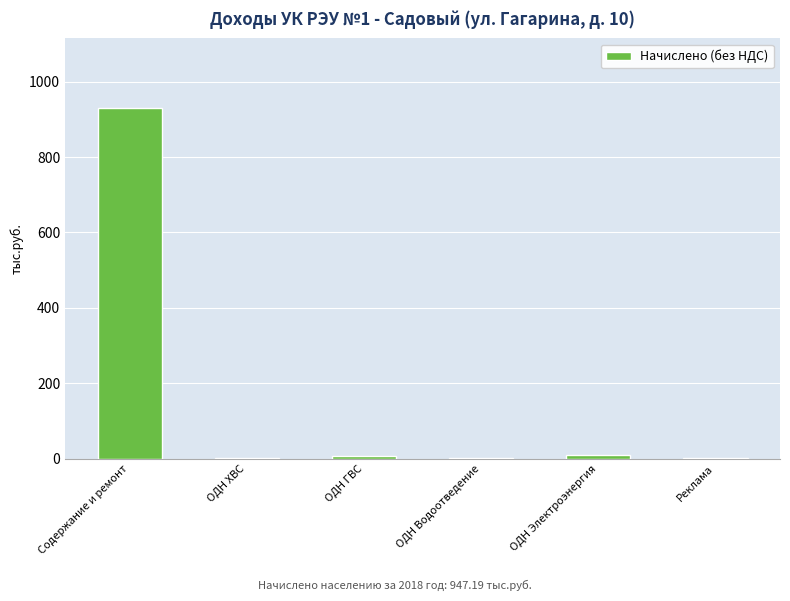

The chart shows a value of 536.8 at Содержание и ремонт. True or false?

False